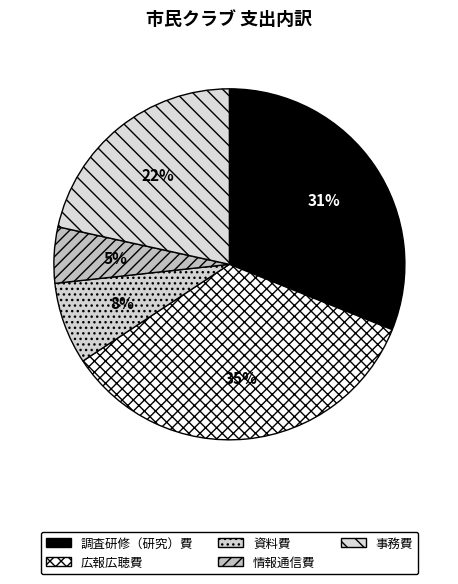

Count the number of slices in the pie.

5